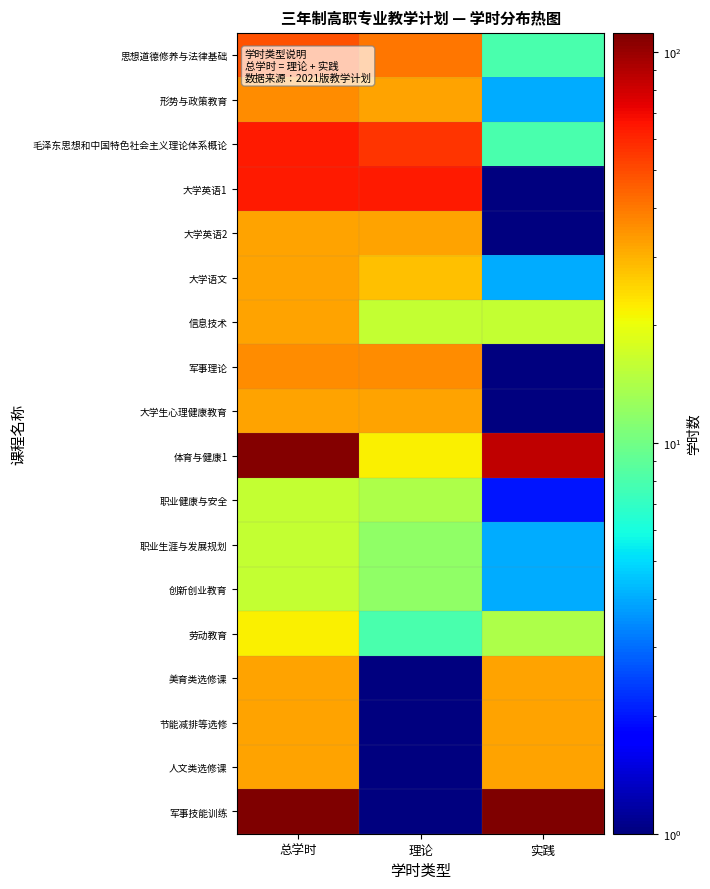

Which series changed the most between 理论 and 实践?

军事技能训练